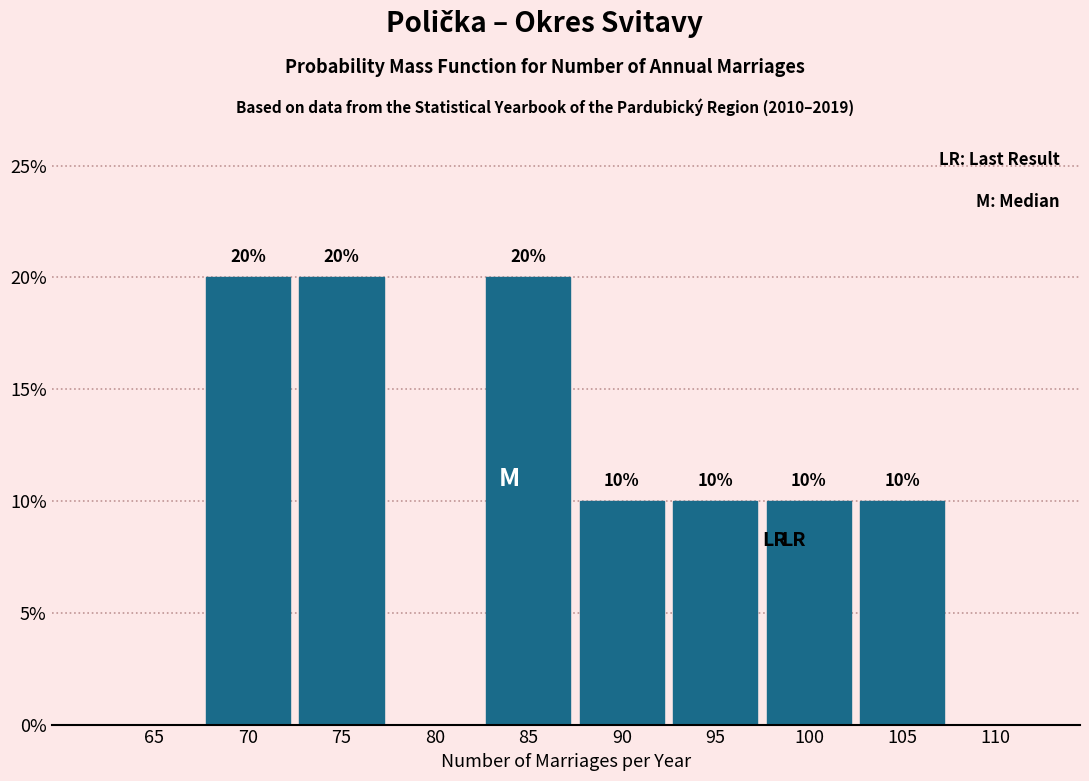

Reading left to right, extract all data points from this chart.

65=0	70=20	75=20	80=0	85=20	90=10	95=10	100=10	105=10	110=0